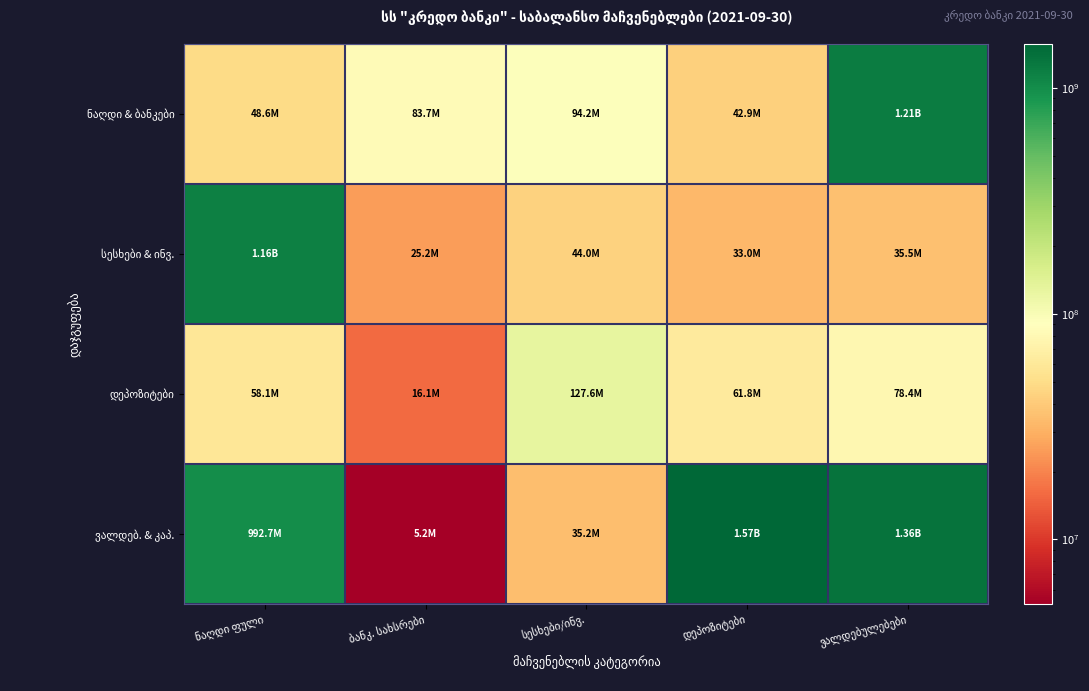

What is the spread (max minus min) of values at ვალდებულებები?

1325421891.4